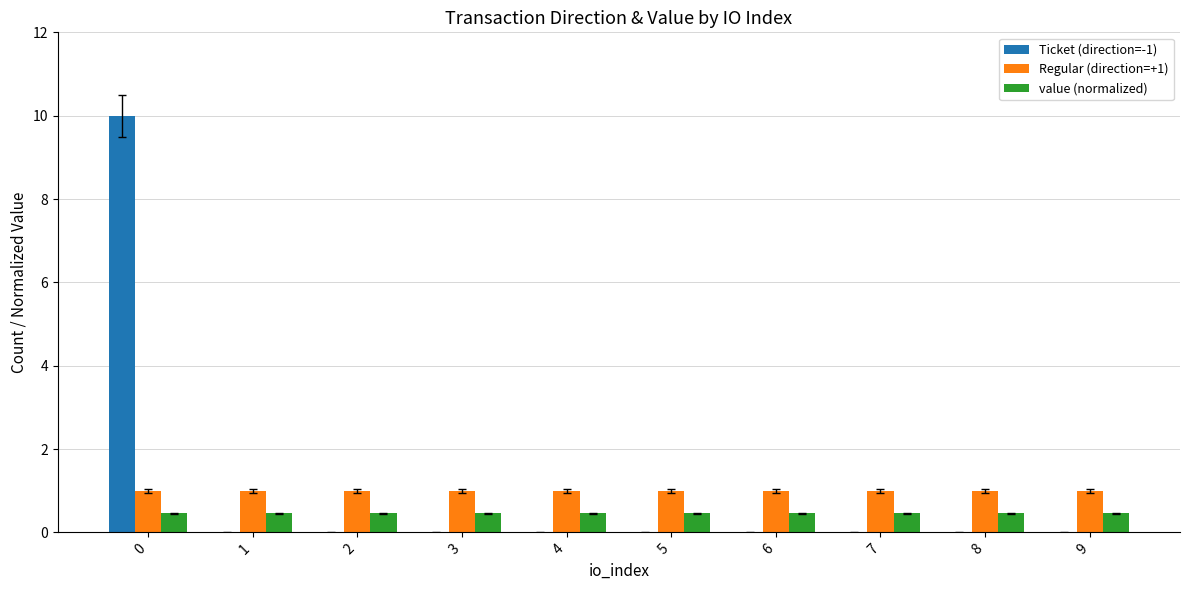

What is the total value across all series at 2?

1.5